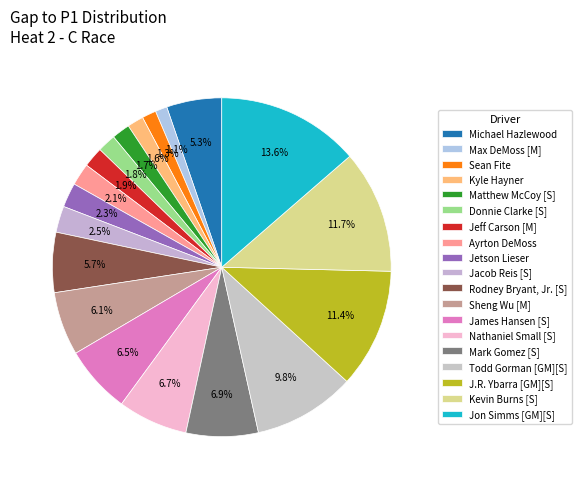

Does any single category account for the majority?

No